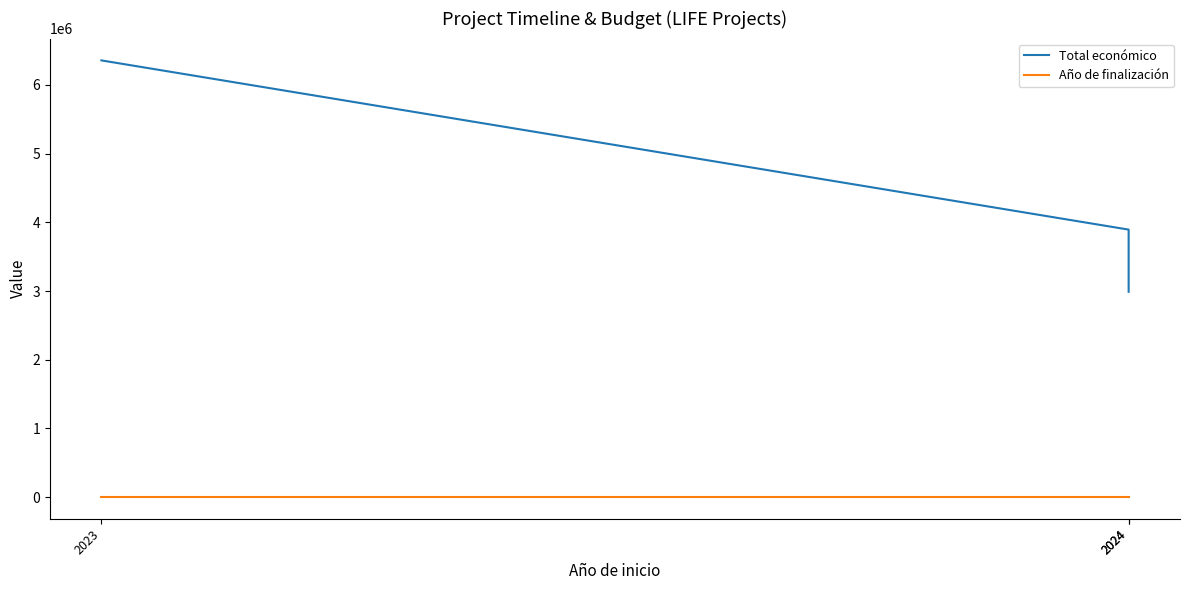

Which category has the highest value across all series?

2023